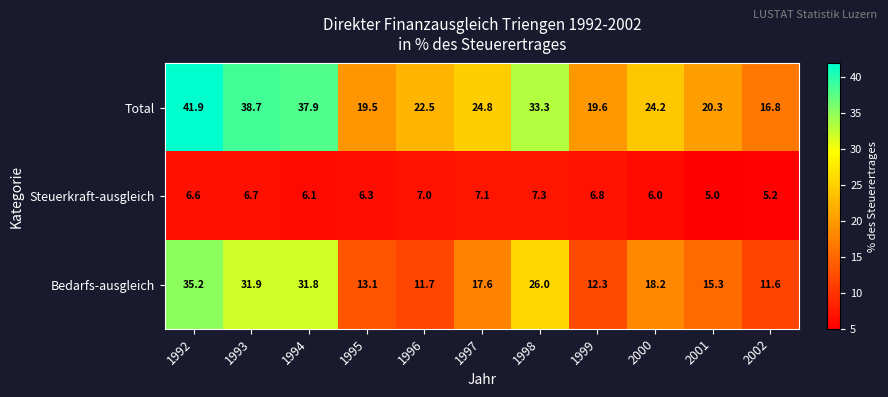

Which category has the highest value across all series?

1992